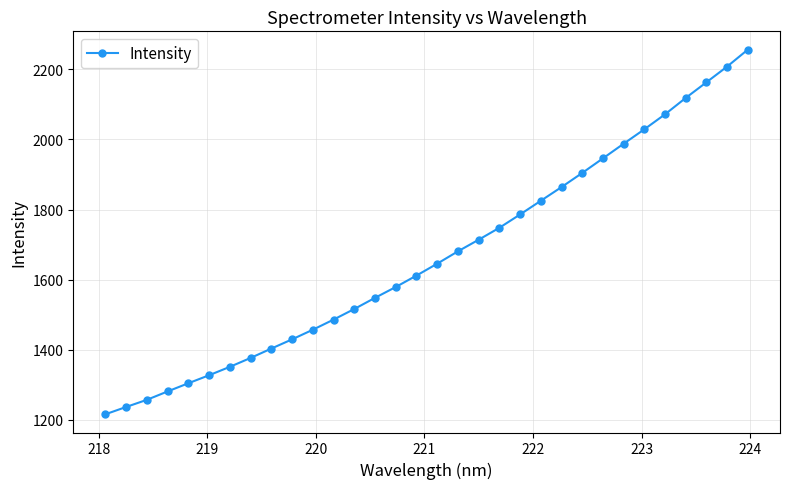

What is the difference between the maximum and second lowest values?

1019.4